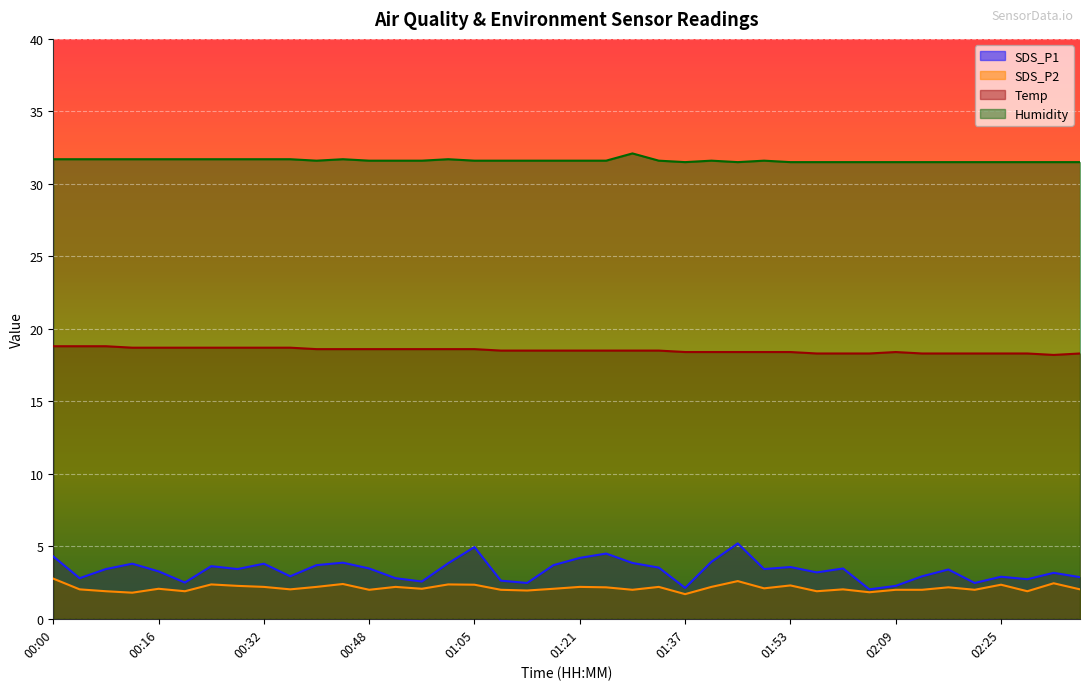

Read the SDS_P2 value at 00:20.

1.9